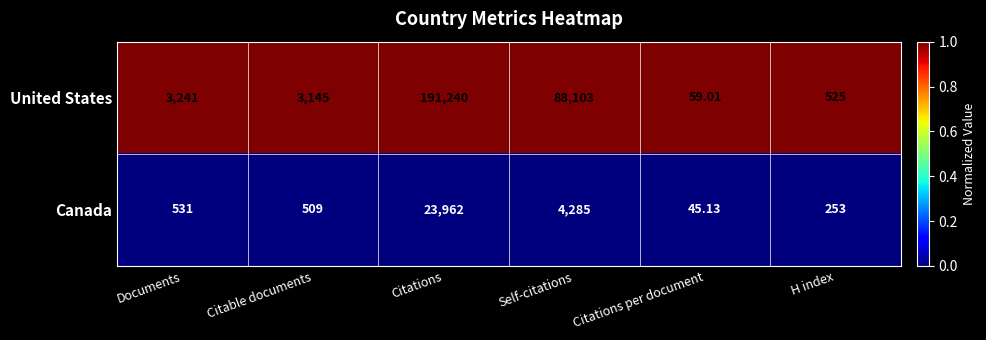

What is the maximum value shown in the chart?

191240.0